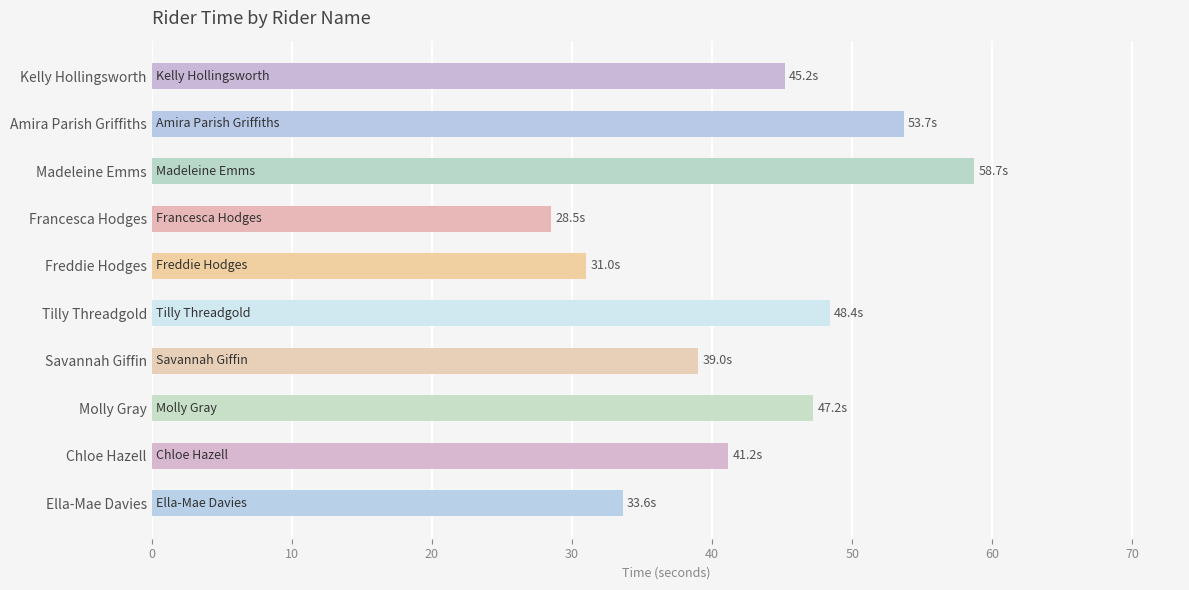

What is the sum of all values?

426.6